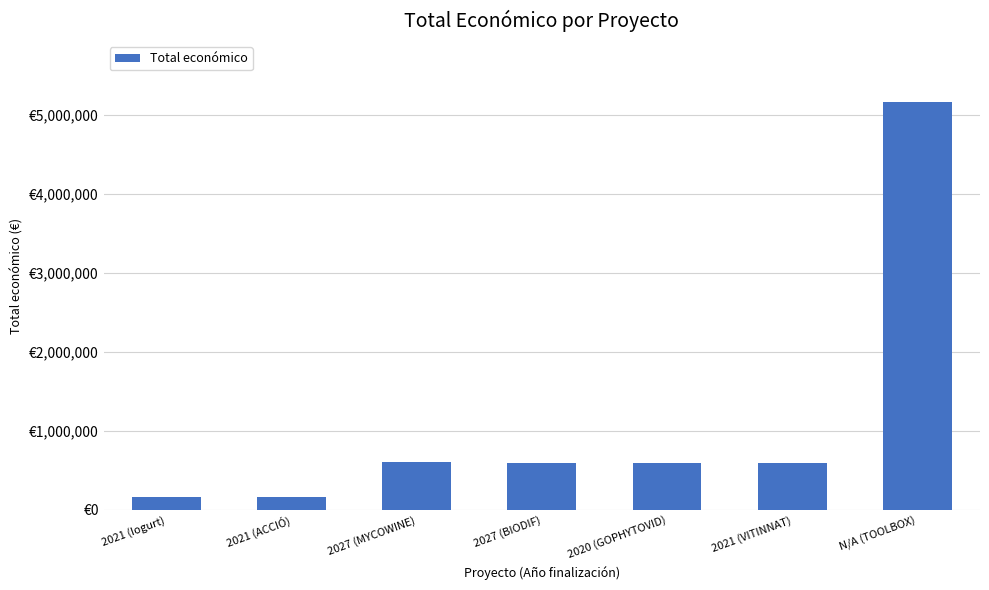

Are the bars horizontal?

No